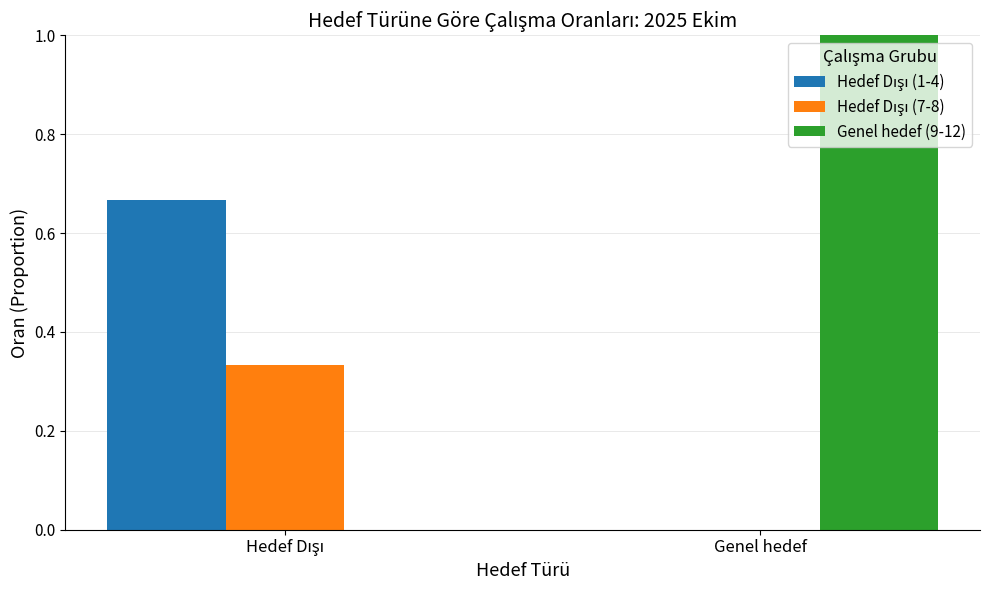

True or false: Genel hedef (9-12) has a value of 1.0 at Genel hedef.

True